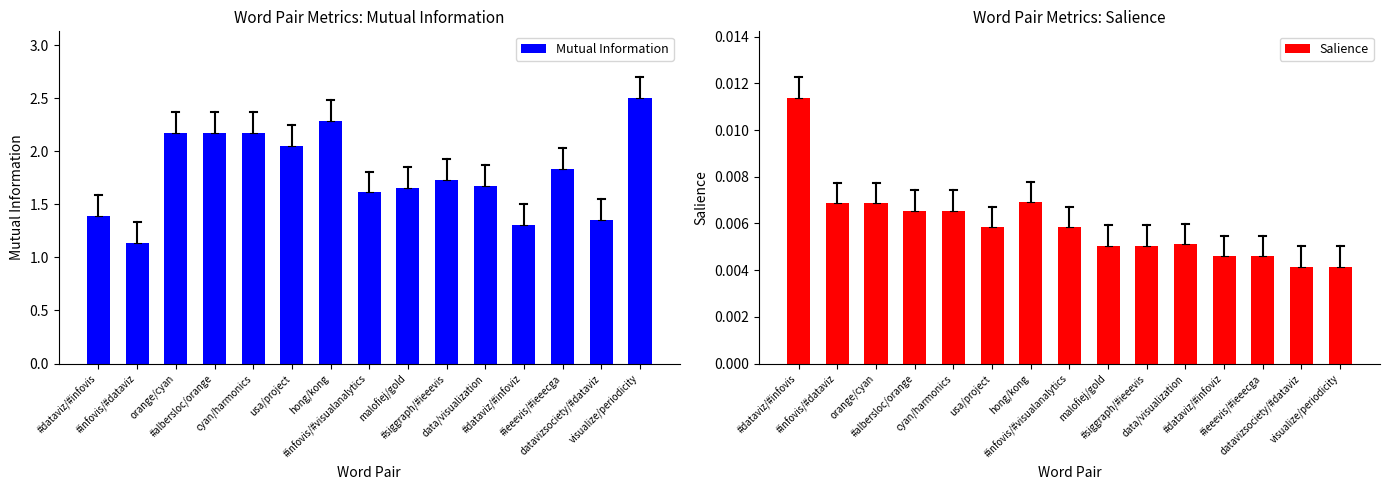

What is the label of the 12th bar from the left?

#dataviz/#infoviz